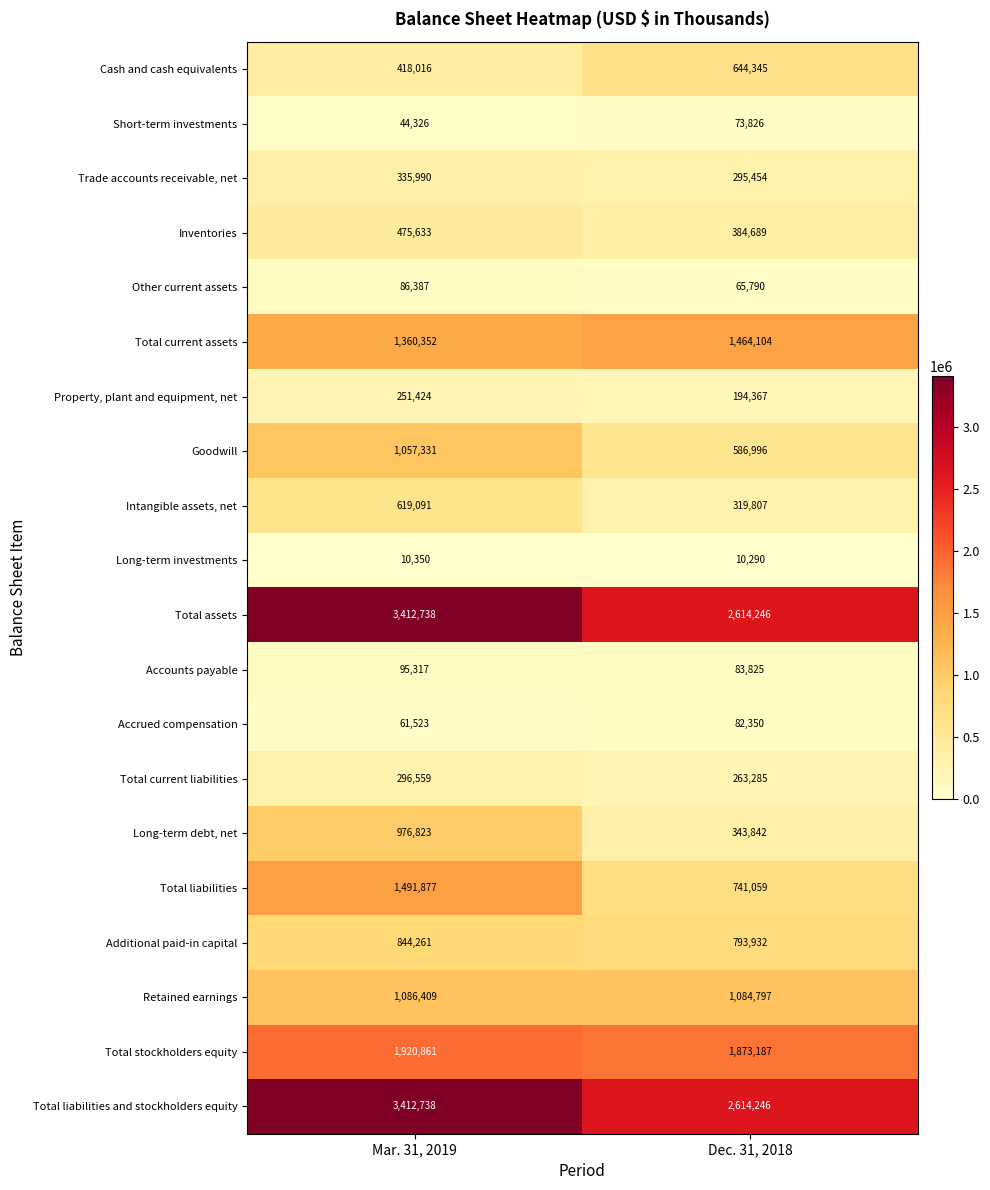

Read the Accounts payable value at Mar. 31, 2019.

95317